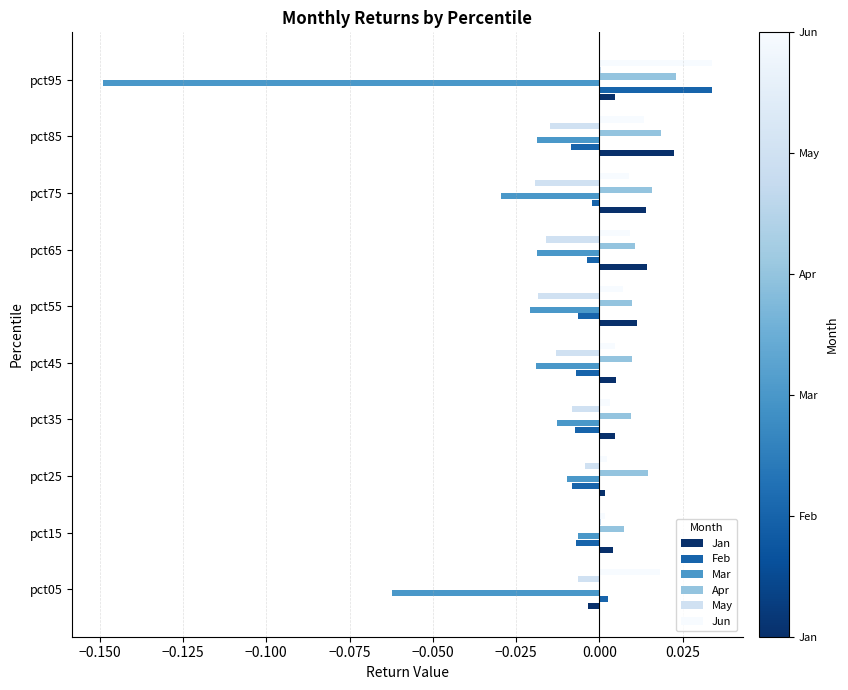

Which category has the highest value in the Jun series?

pct95